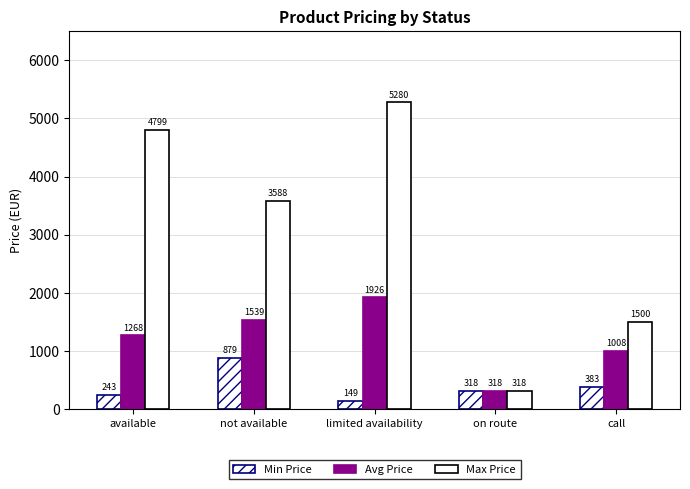

How many categories are shown in the chart?

5